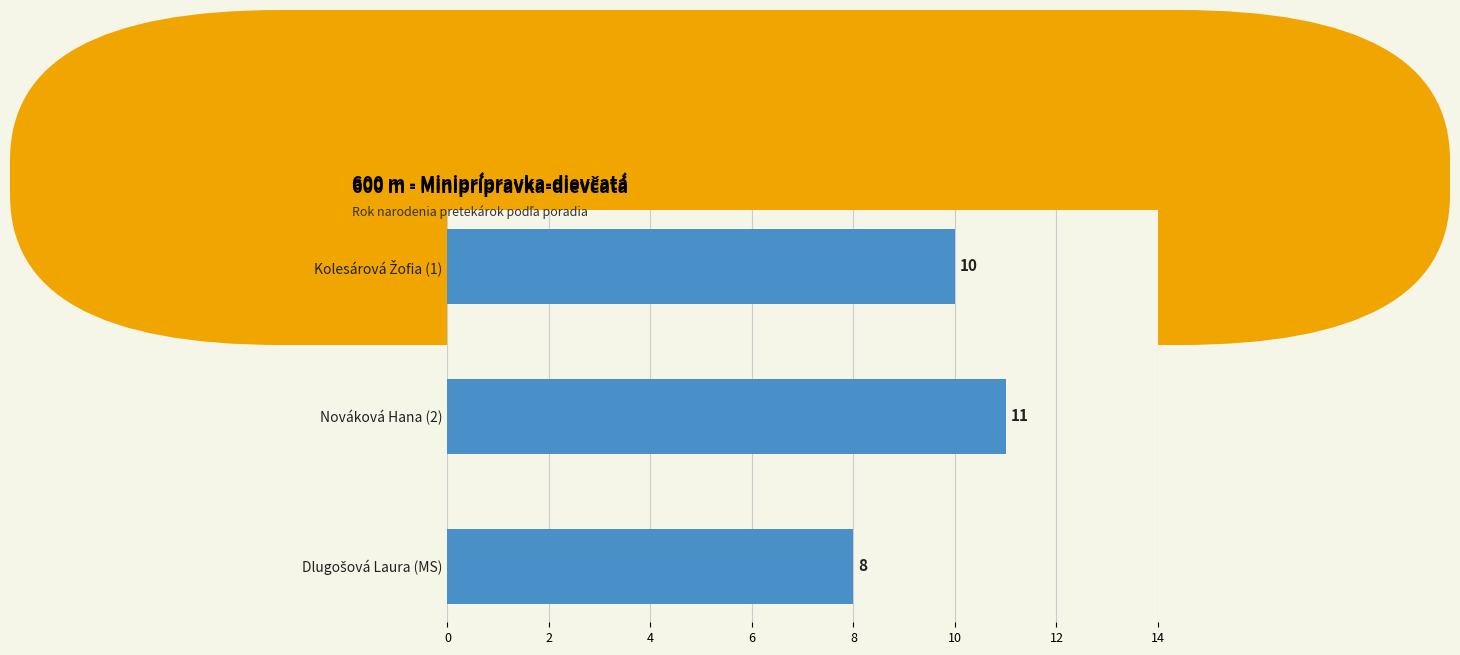

What is the approximate value at Nováková Hana (2)?

11